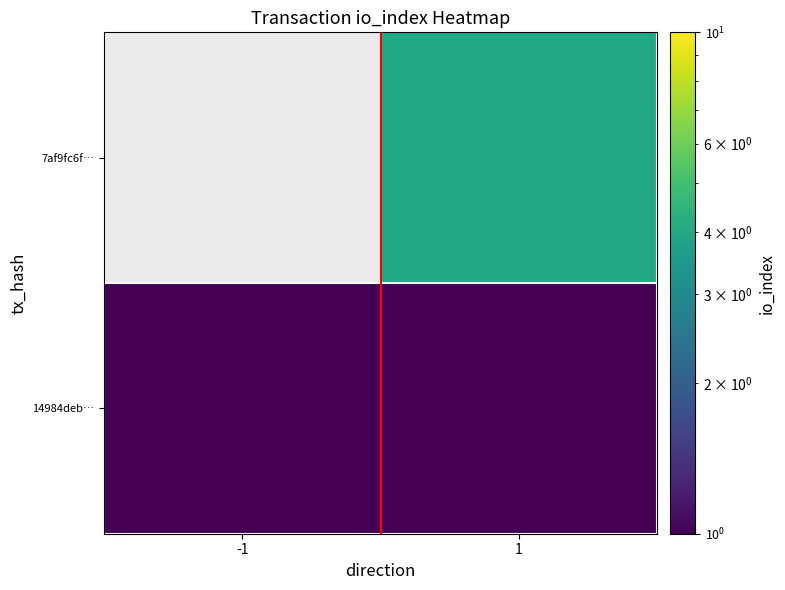

Which series has the largest total across all categories?

14984deb…